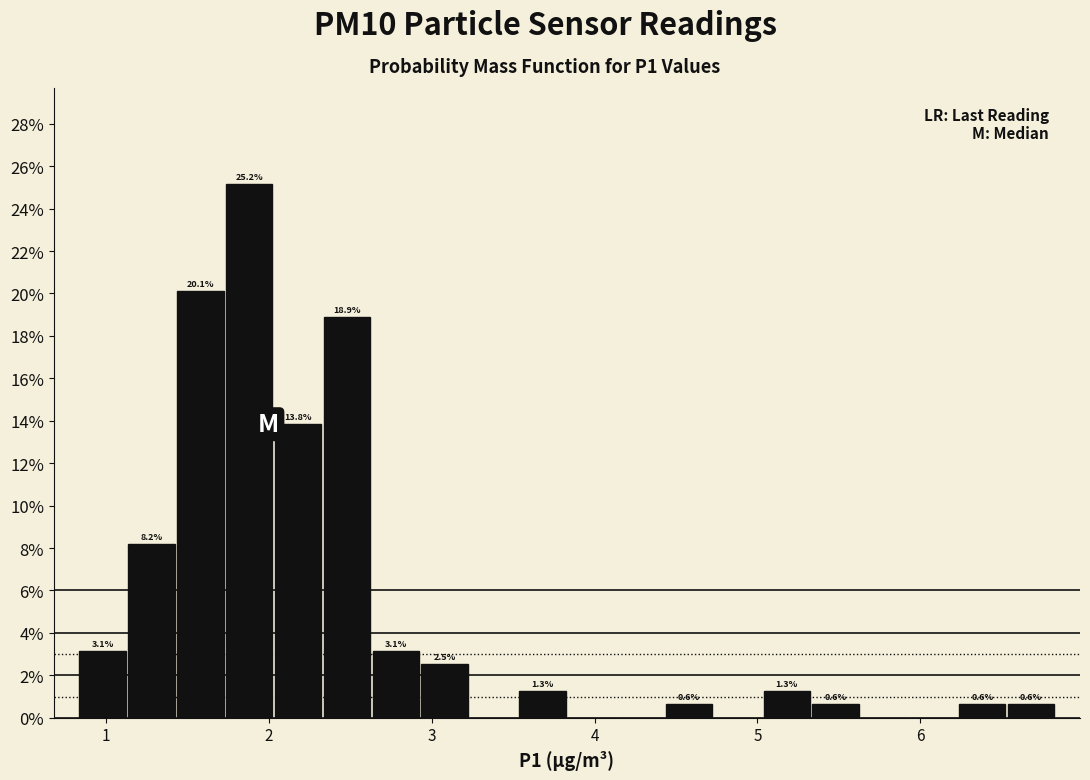

Around what value on the x-axis is the tallest bar? Give the approximate position of its centre, as read against the axis.

1.9